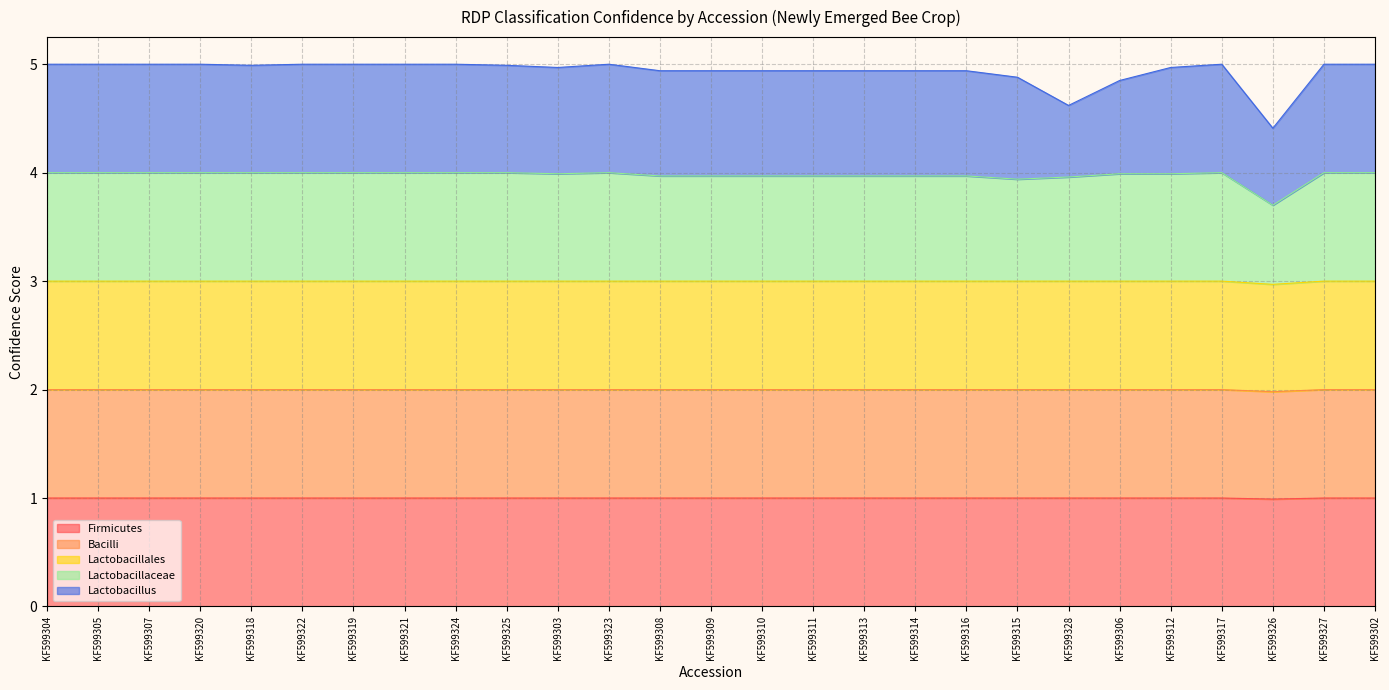

True or false: Lactobacillales and Lactobacillaceae cross at least once.

False